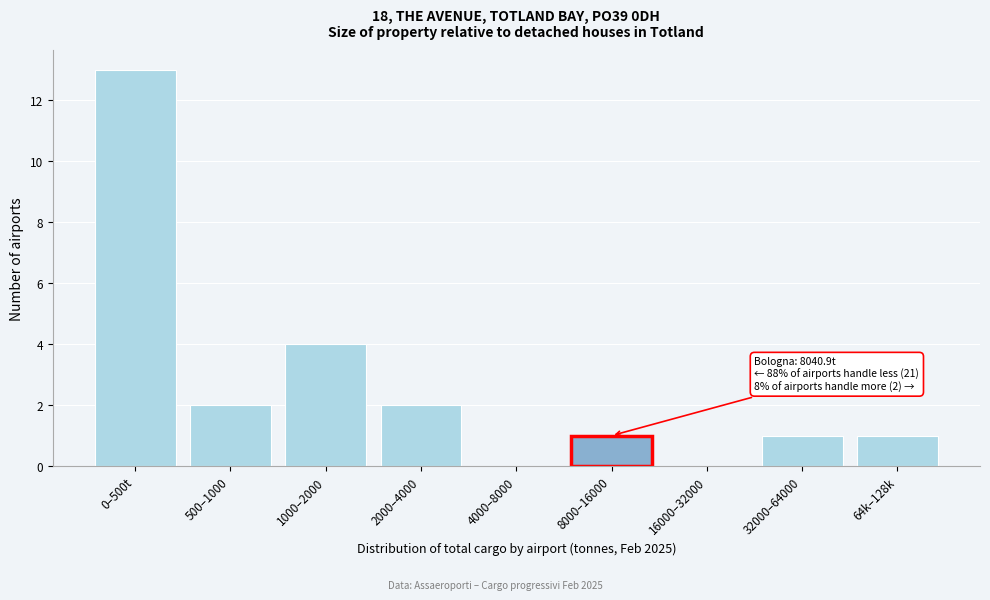

Reading left to right, list all the values displayed in this chart.

0–500t=13	500–1000=2	1000–2000=4	2000–4000=2	4000–8000=0	8000–16000=1	16000–32000=0	32000–64000=1	64k–128k=1